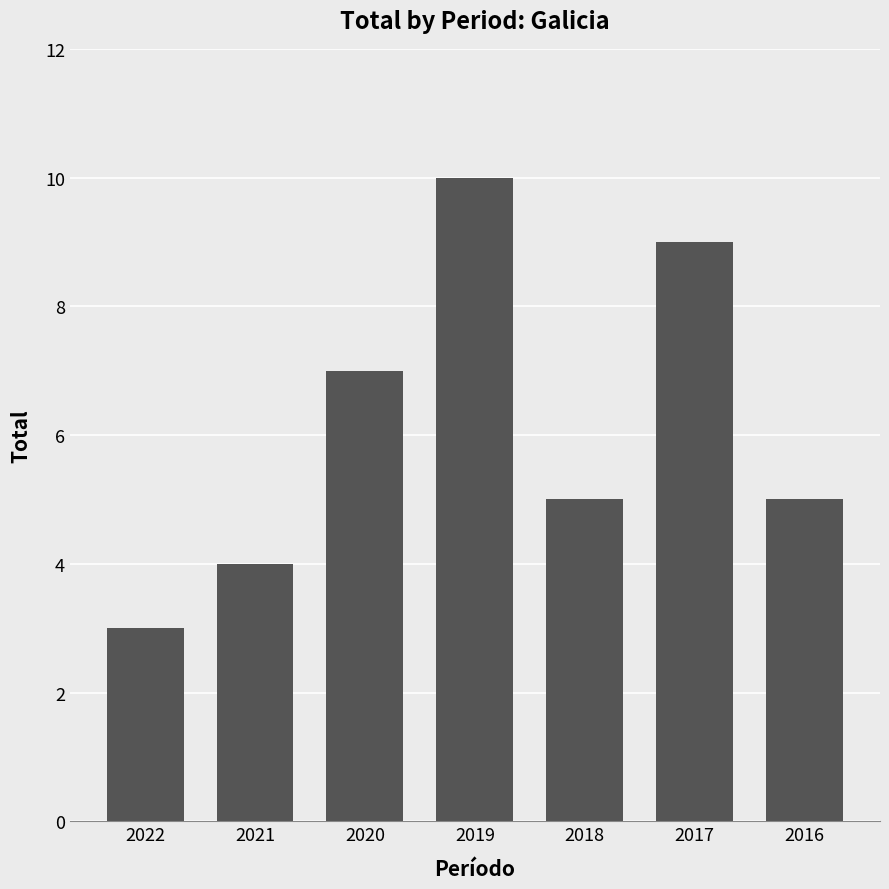

Which category has the highest value across all series?

2019